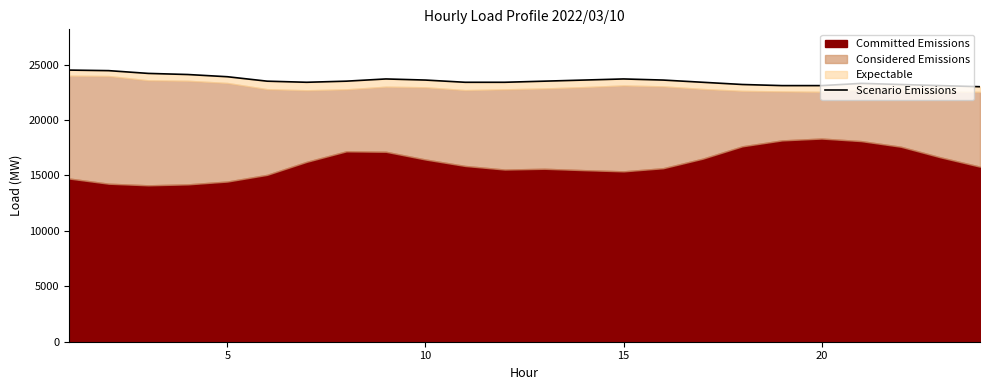

What is the value of the 6th point from the left?

23500